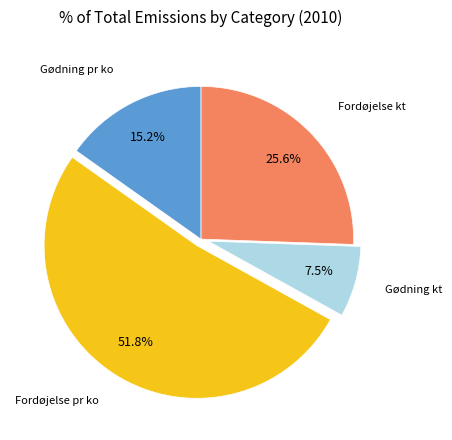

To the nearest percent, what is the difference between the largest and smallest slice percentages?

44%